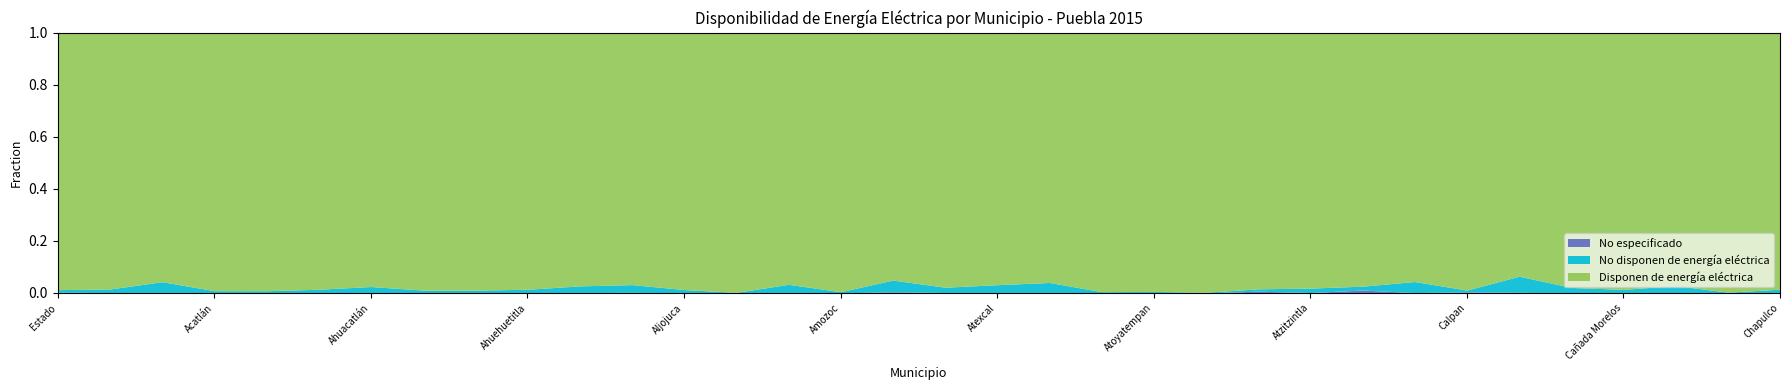

At how many categories does at least one series exceed 14?

34